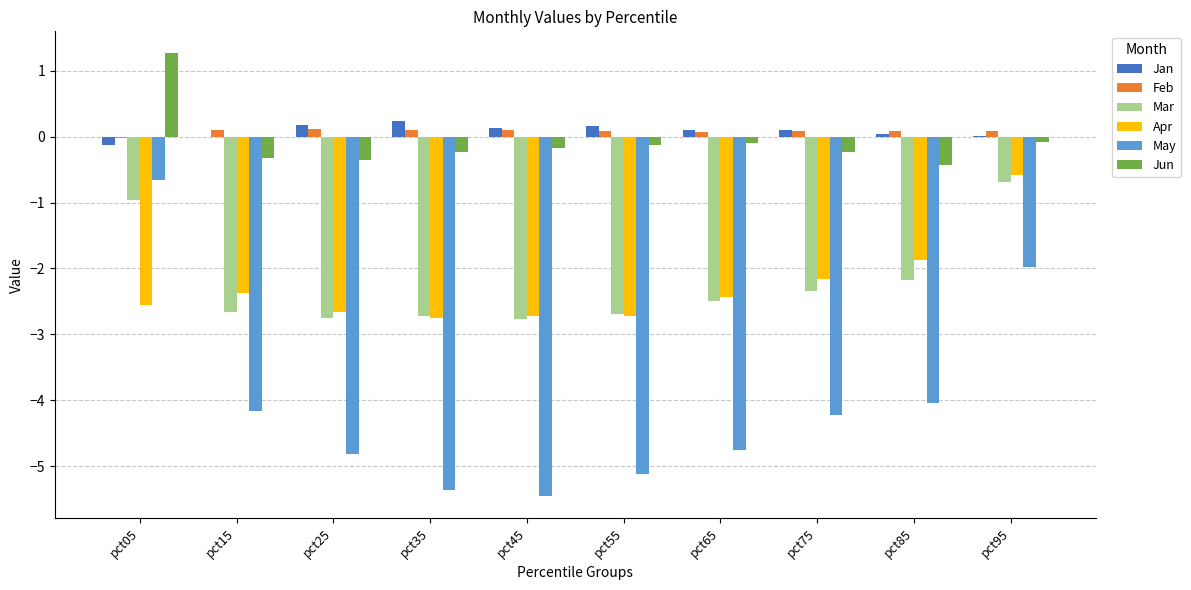

Which label corresponds to the largest value in the chart?

pct05